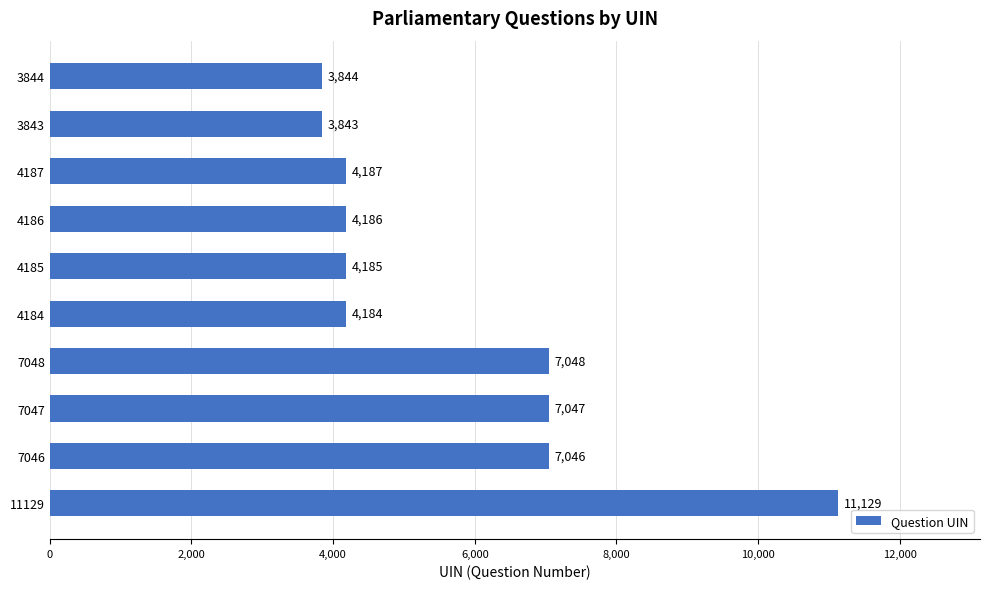

Rank the categories by value from highest to lowest.

11129, 7048, 7047, 7046, 4187, 4186, 4185, 4184, 3844, 3843